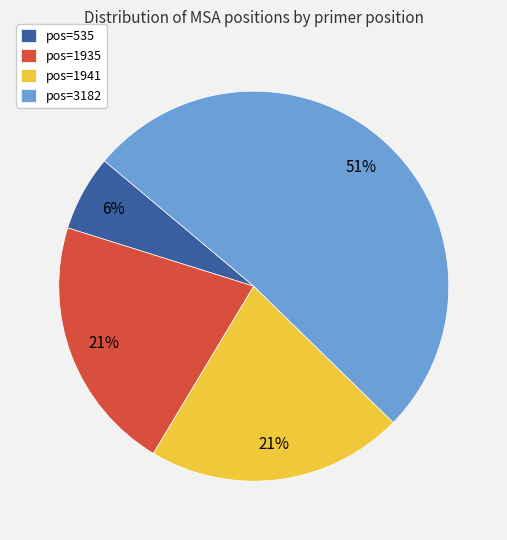

To the nearest percent, what is the difference between the pos=535 and pos=1941 slice percentages?

15%